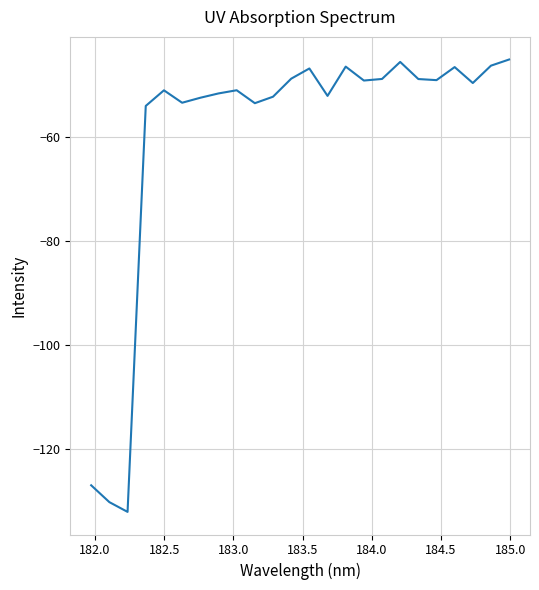

What is the smallest value displayed?

-132.1